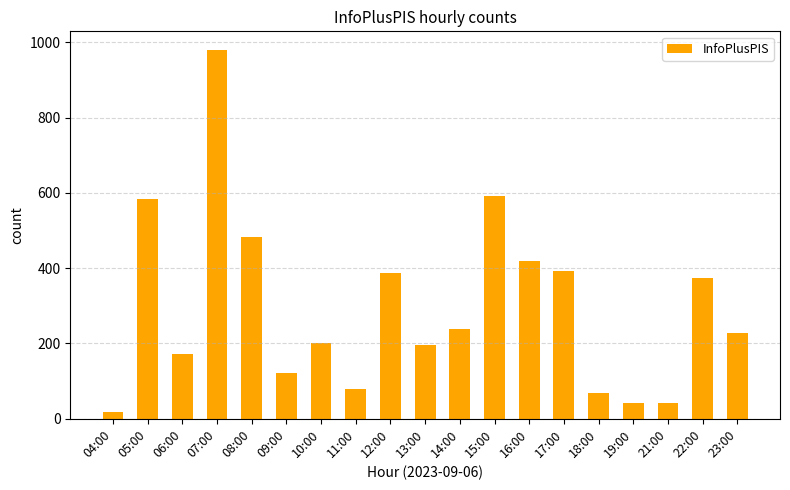

What is the average value?

296